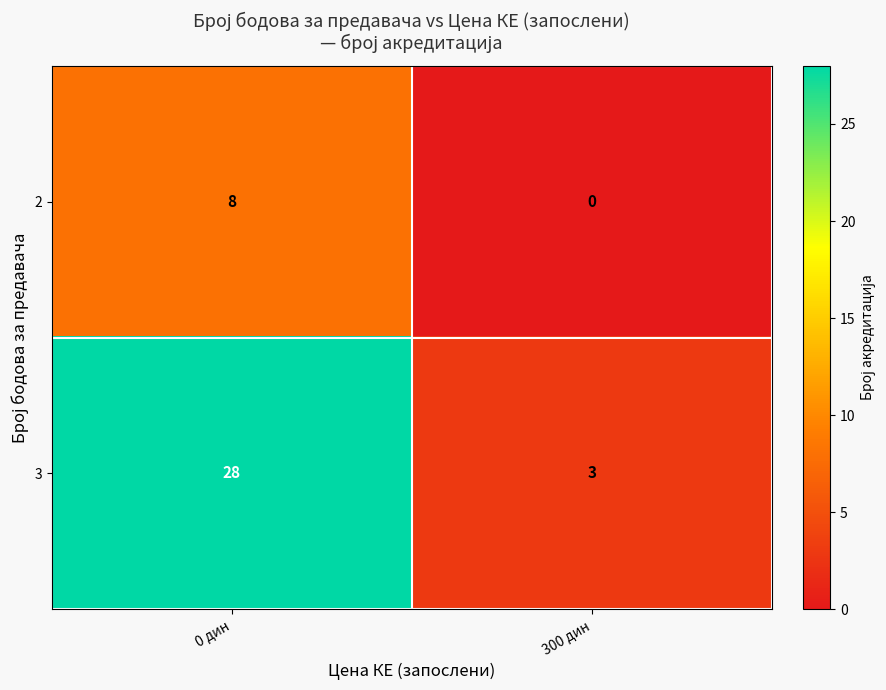

What value does the 3 series have at 300 дин?

3